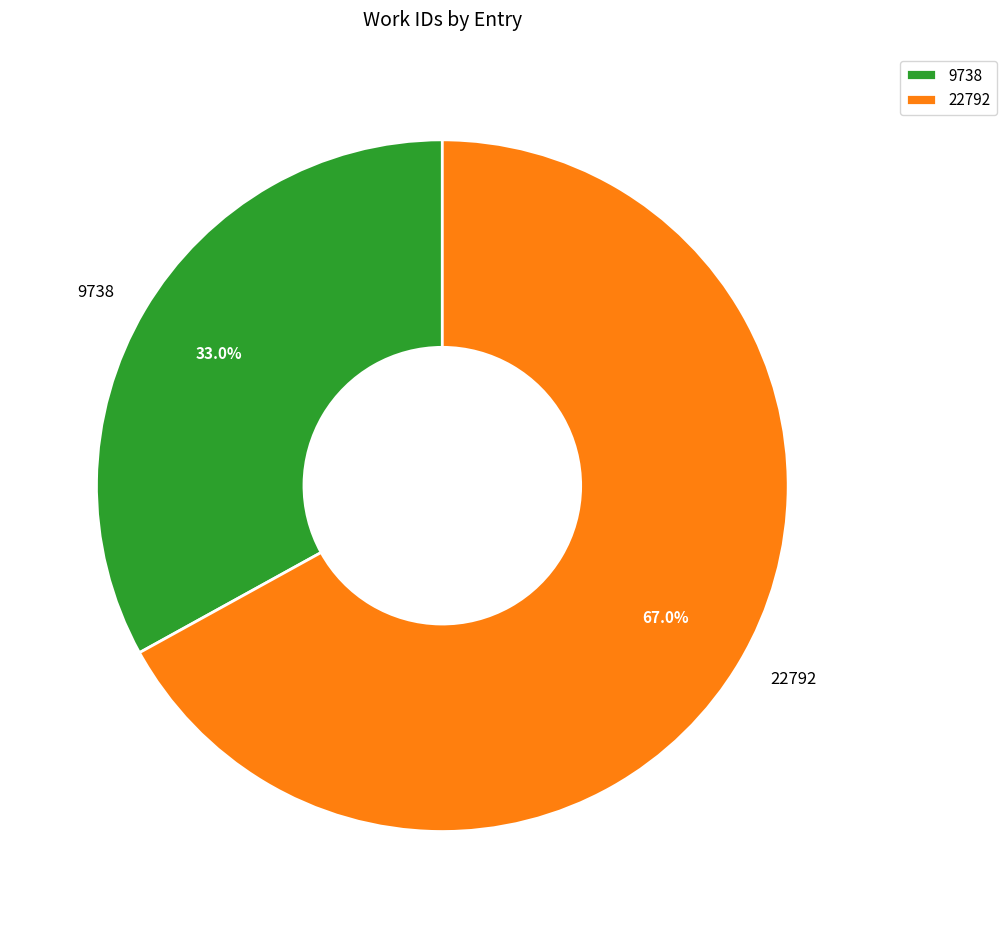

Count the number of slices in the pie.

2